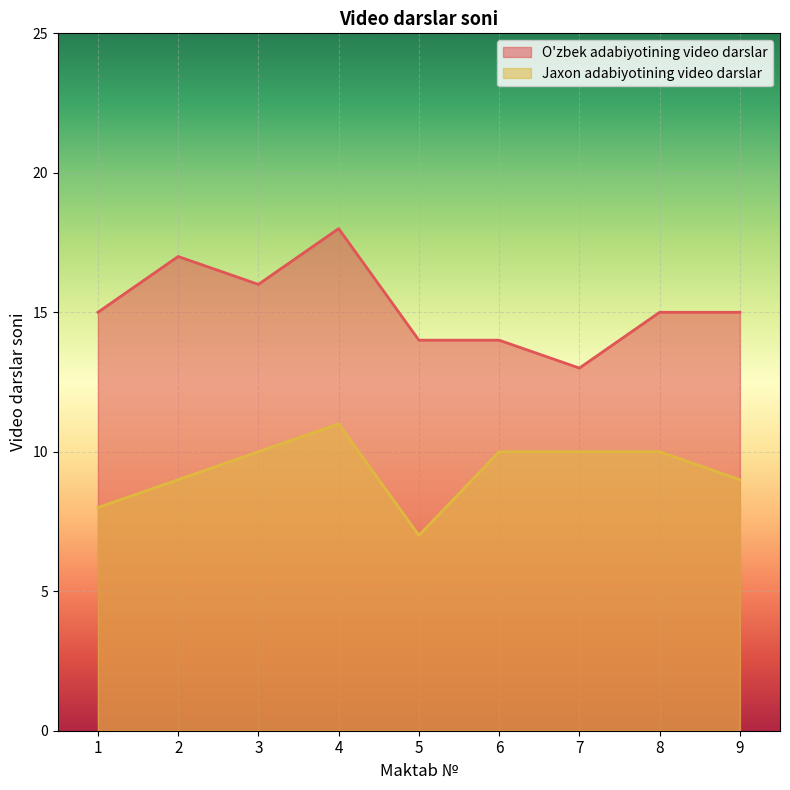

Where is Jaxon adabiyotining video darslar nearest to the value 9?

2